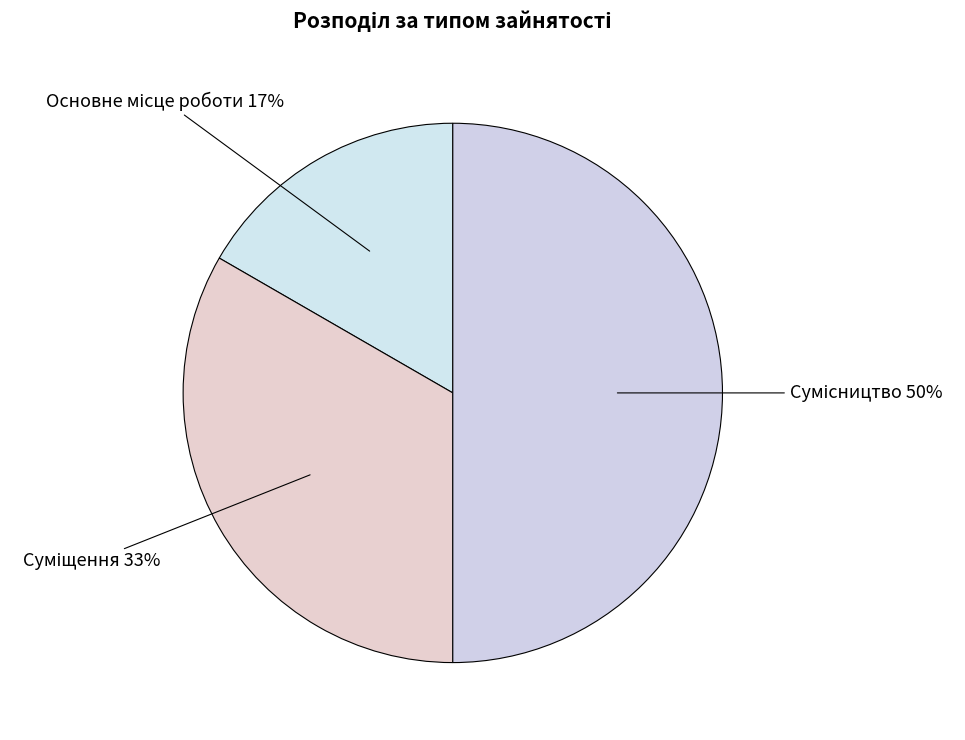

How many slices are in this pie chart?

3